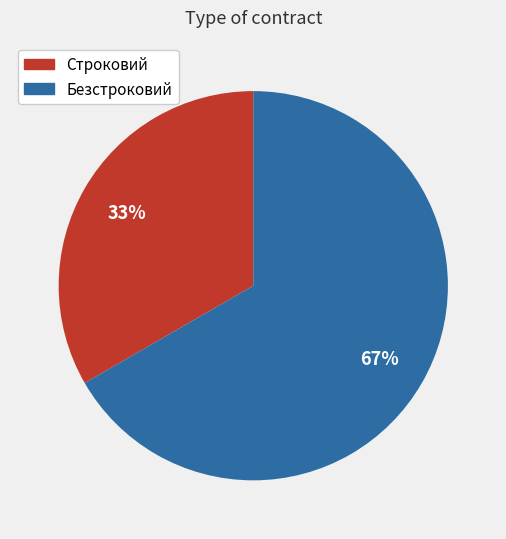

What is the ratio of the value at Безстроковий to the value at Строковий?

2.0